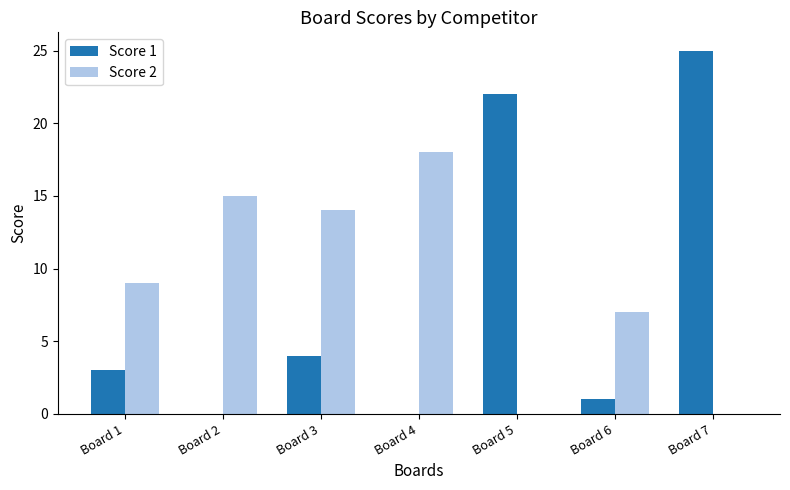

Which series changed the most between Board 3 and Board 5?

Score 1